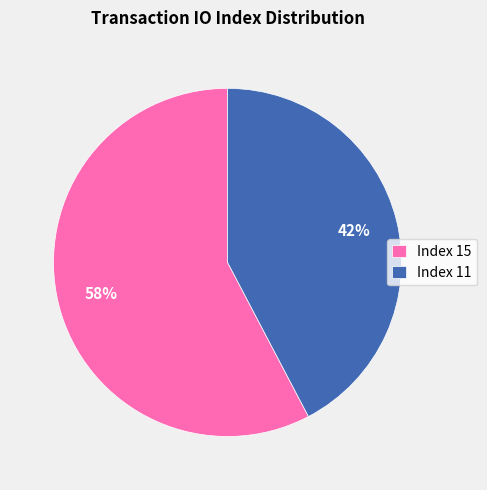

The Index 11 slice represents 42% of the pie. True or false?

True